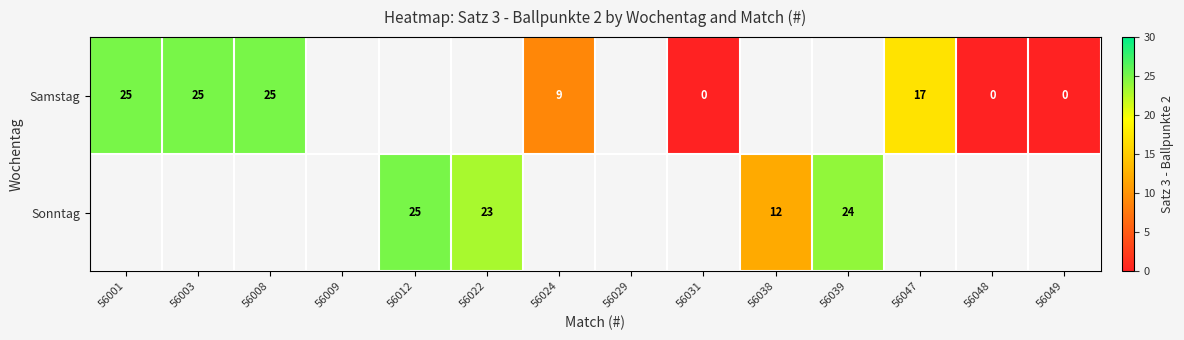

True or false: Sonntag has a value of 25 at 56012.

True